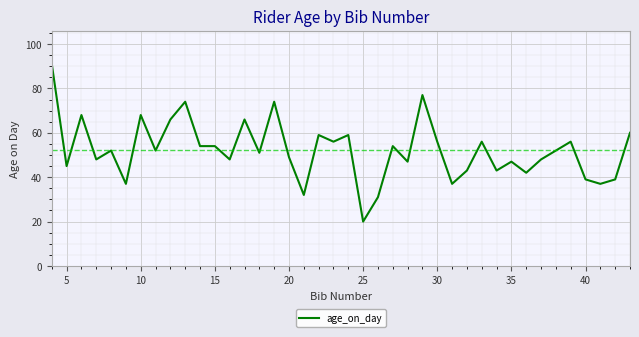

What is the maximum value shown in the chart?

91